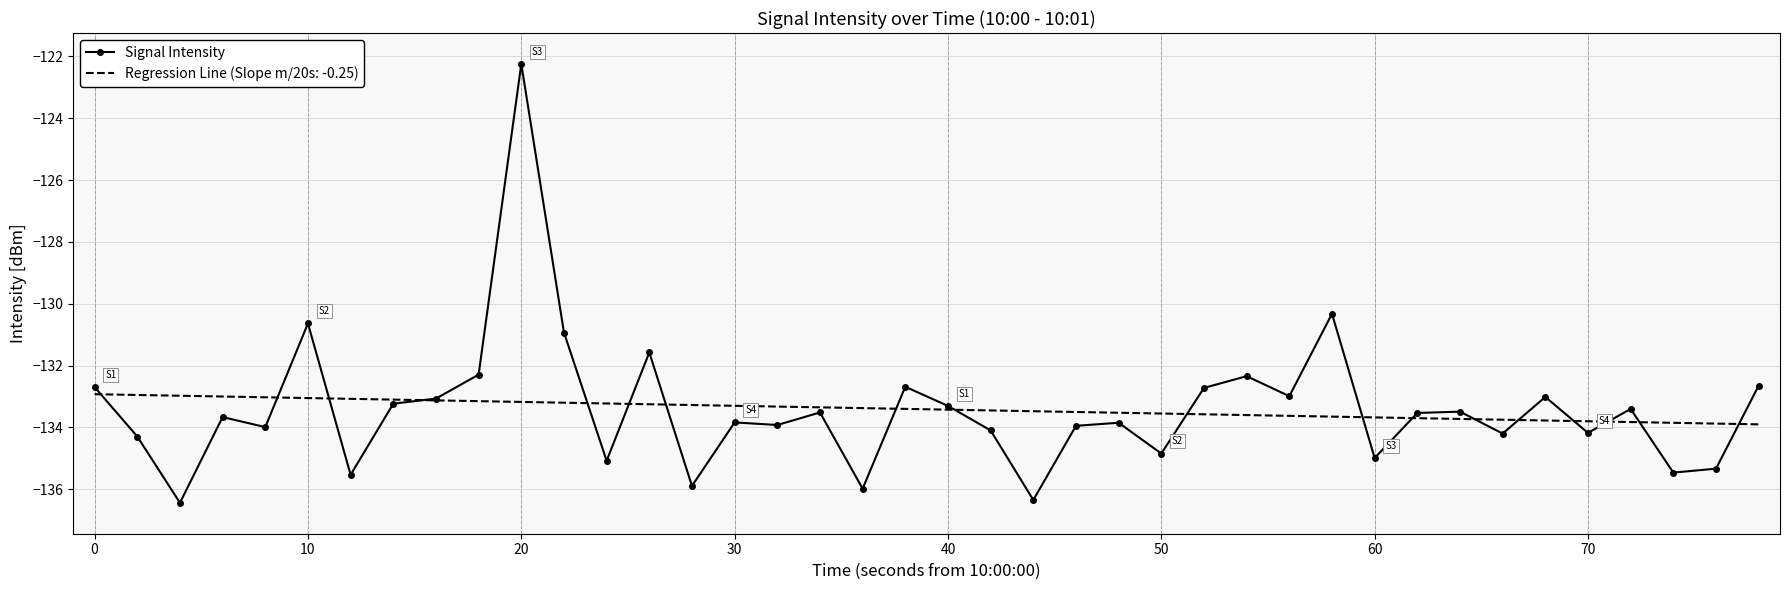

What is the greatest value displayed?

-122.2